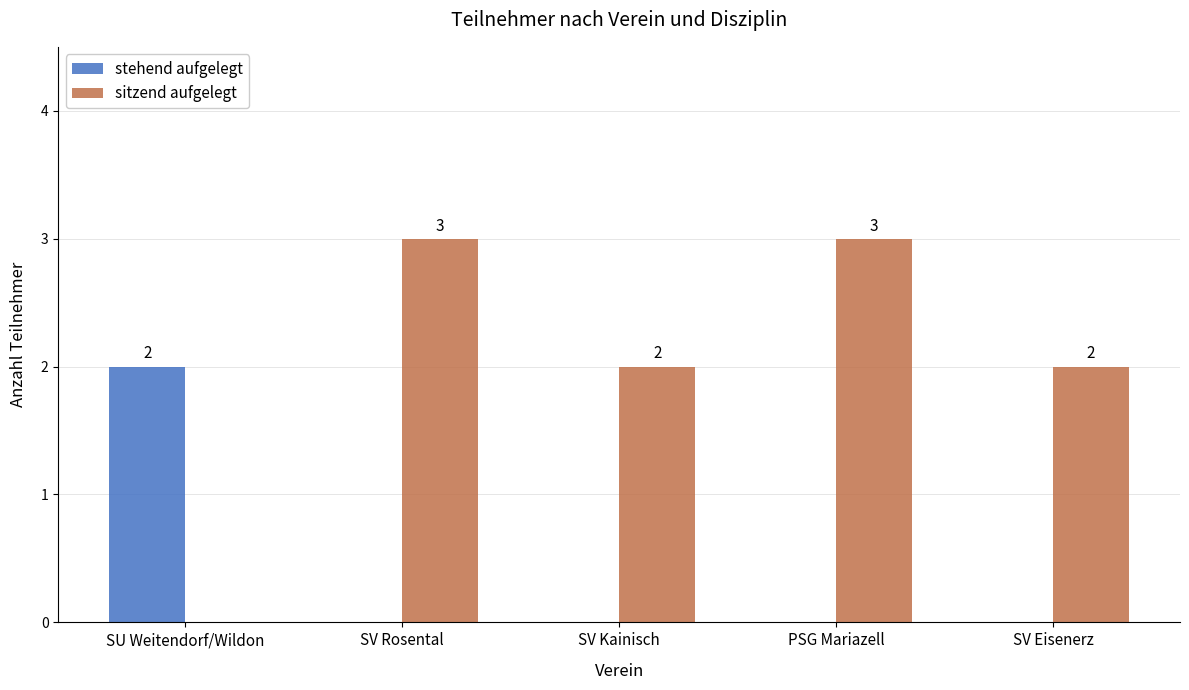

Are the bars horizontal?

No